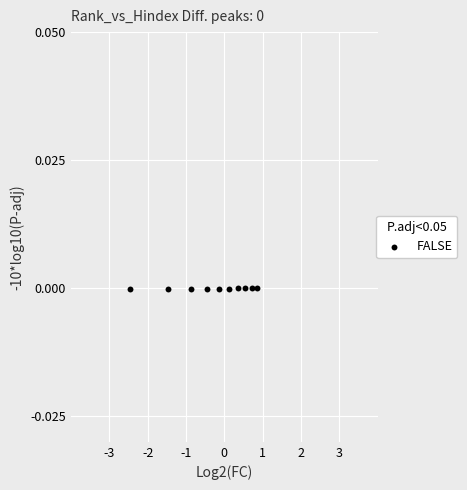

What is the range of X values (max minus min)?

3.3